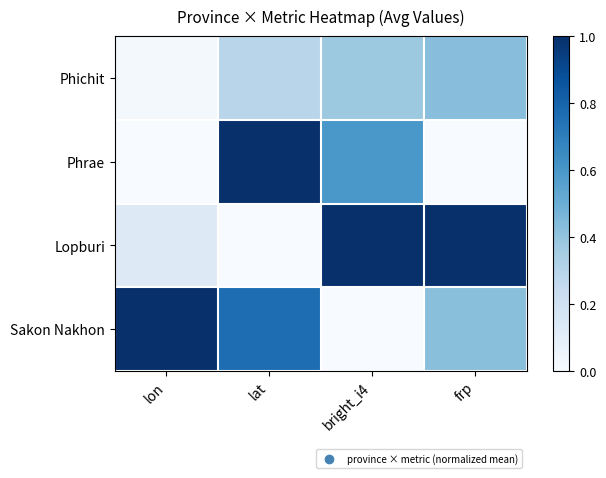

Reading right to left, transcribe all the data shown in this chart.

Phichit: frp=0.4	bright_i4=0.4	lat=0.3	lon=0.0
Phrae: frp=0.0	bright_i4=0.6	lat=1.0	lon=0.0
Lopburi: frp=1.0	bright_i4=1.0	lat=0.0	lon=0.1
Sakon Nakhon: frp=0.4	bright_i4=0.0	lat=0.8	lon=1.0